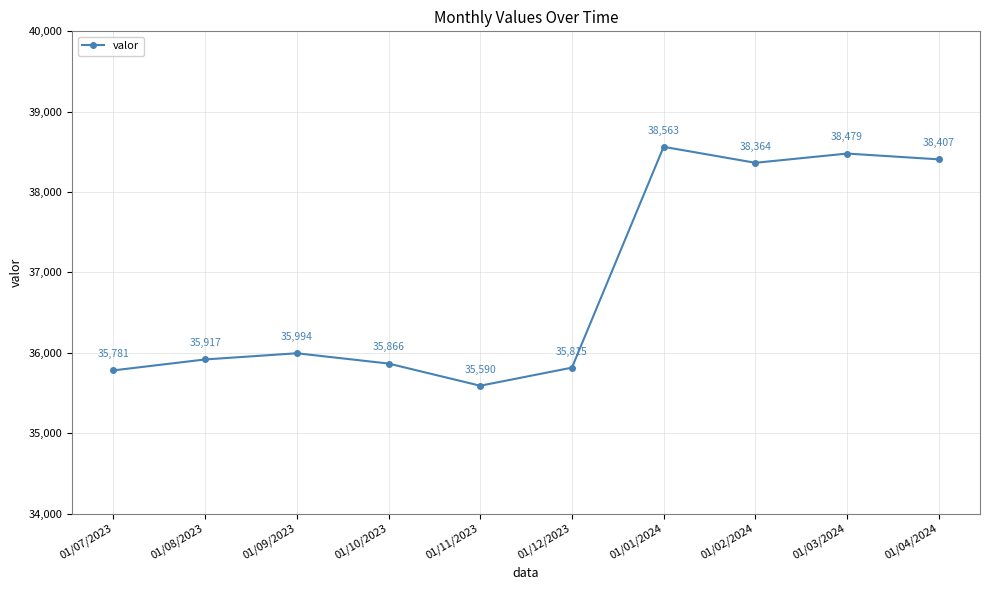

True or false: the data has more than 2 interior local peaks.

True